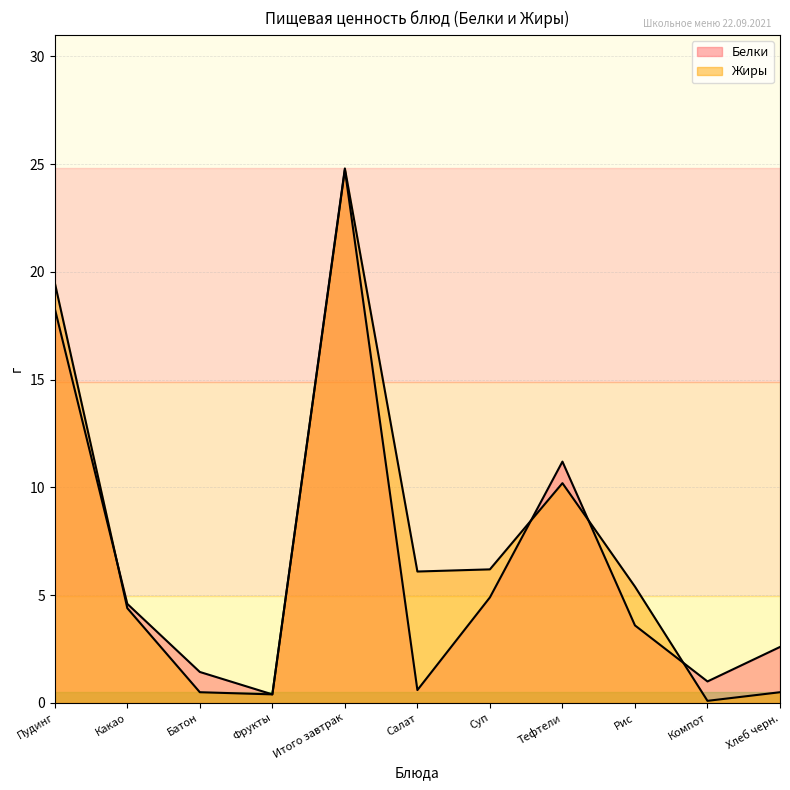

Which label corresponds to the smallest value in the chart?

Компот